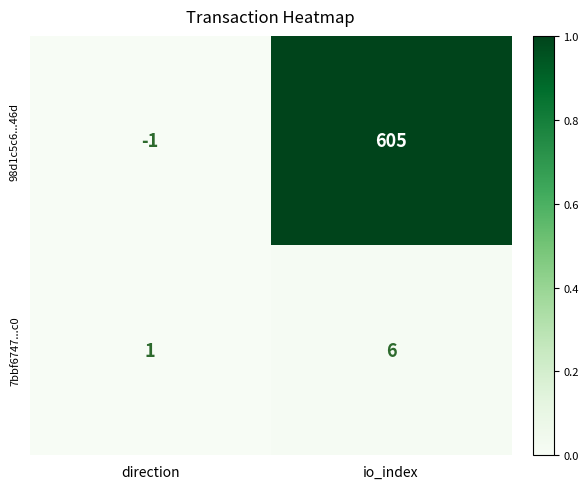

List the series in order of their overall mean, lowest first.

7bbf6747...c0, 98d1c5c6...46d